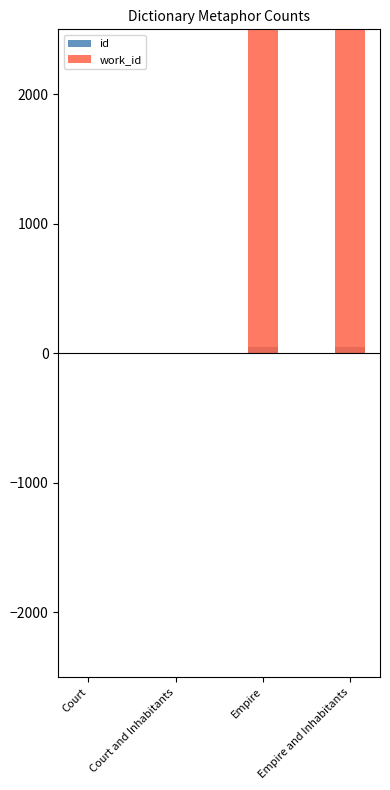

What is the average value of the id series?

25.9